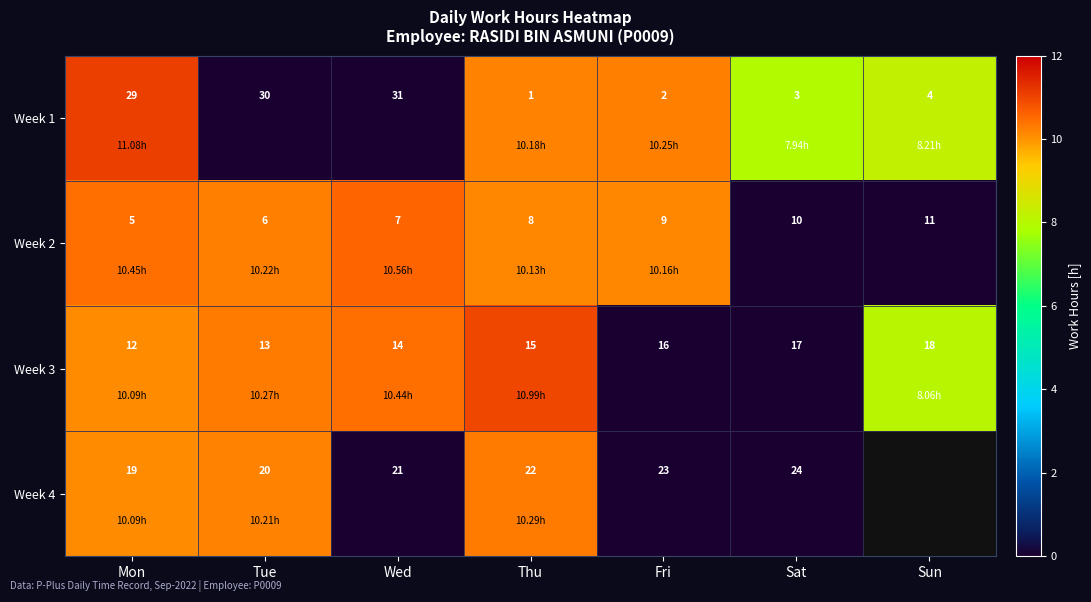

Rank the categories by Week 2 value from highest to lowest.

Sun, Sat, Fri, Thu, Wed, Tue, Mon